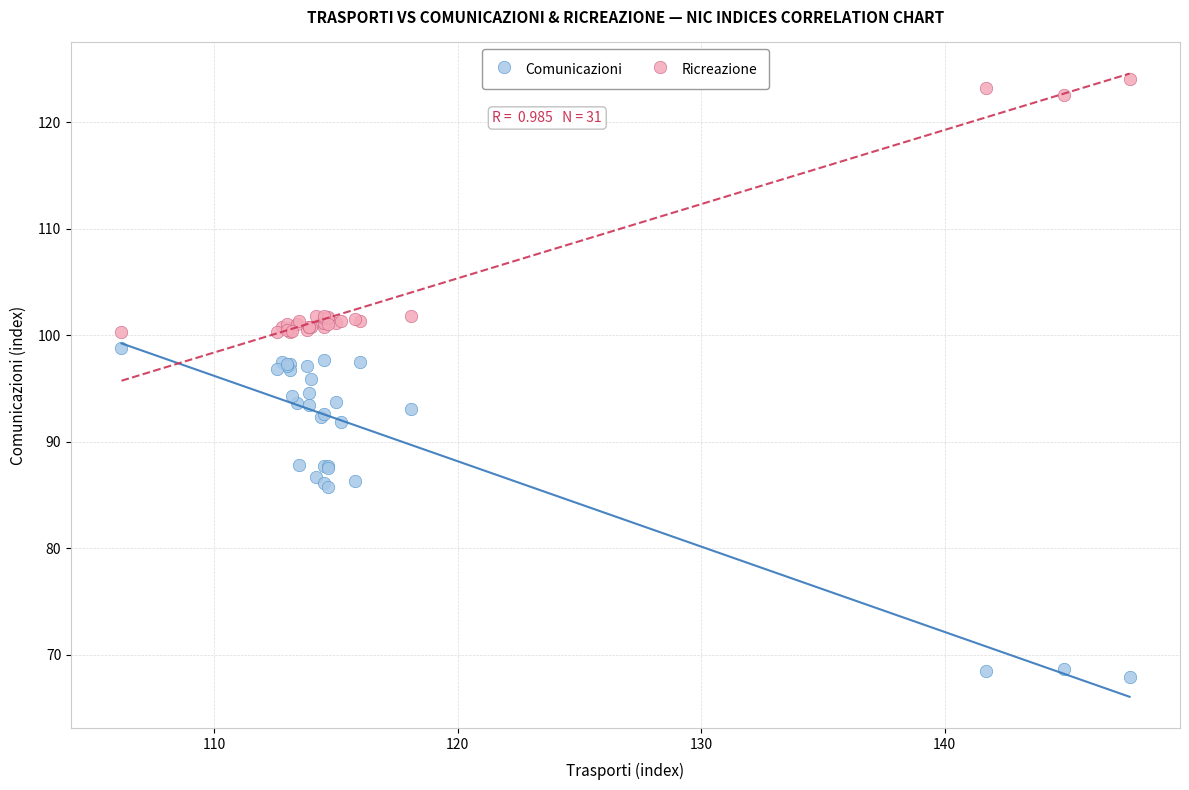

What are all the series names shown in the legend?

Comunicazioni, Ricreazione